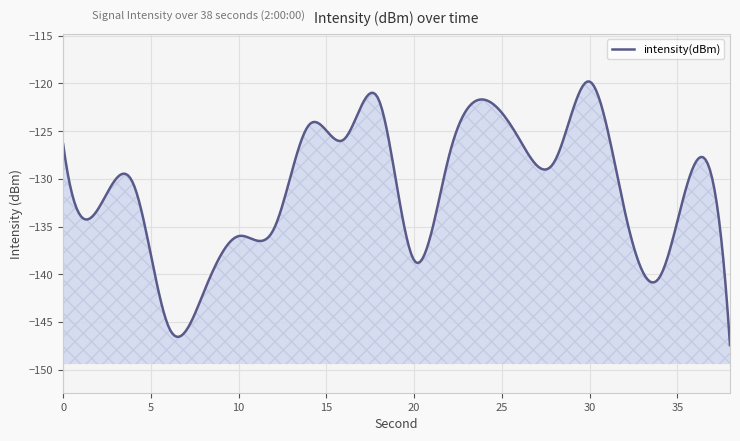

What is the smallest value displayed?

-147.4